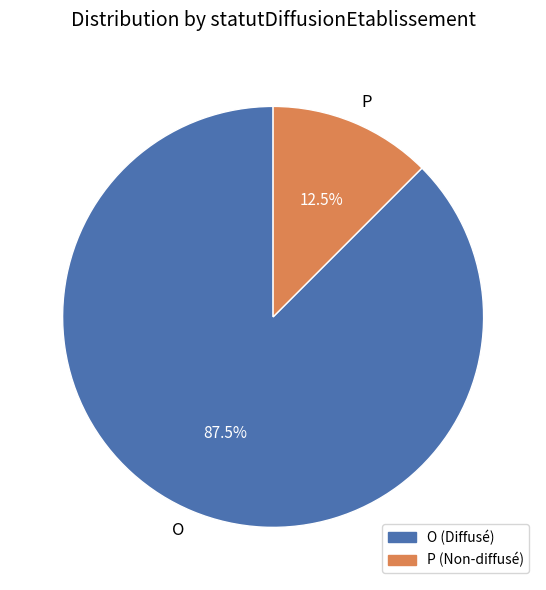

Which slice is the largest?

O